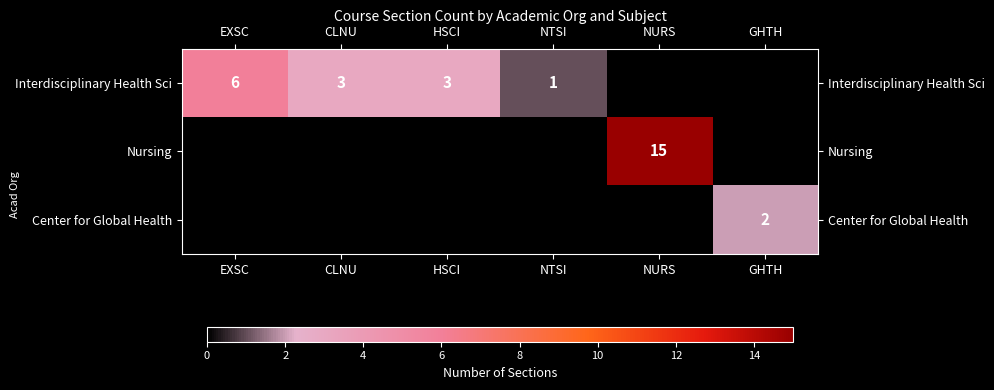

Is the value of Center for Global Health at GHTH greater than the value of Interdisciplinary Health Sci at HSCI?

No